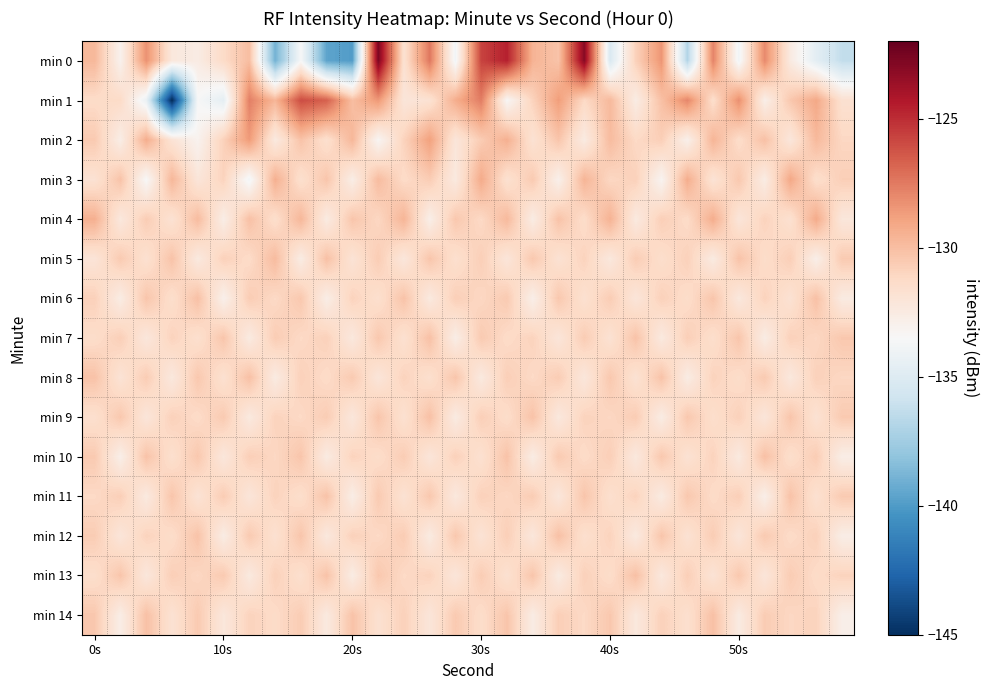

Which series has the largest total across all categories?

min 1